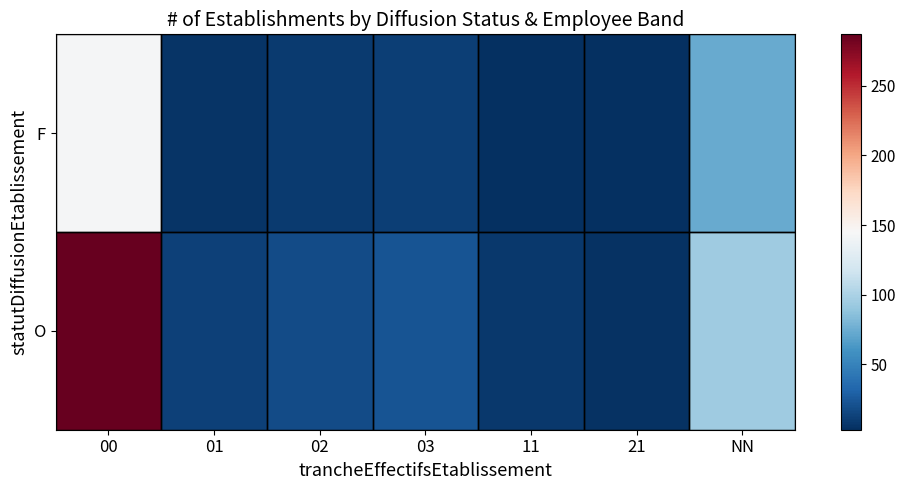

Is the value of F at 01 greater than the value of O at 03?

No